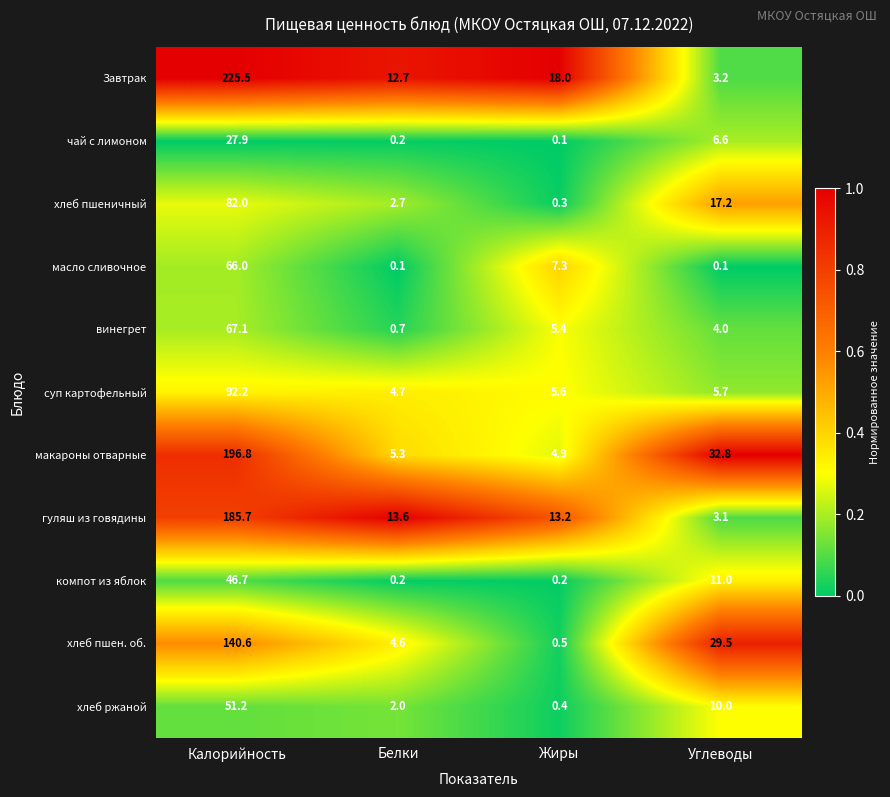

The масло сливочное series shows 66.0 at Калорийность. True or false?

True